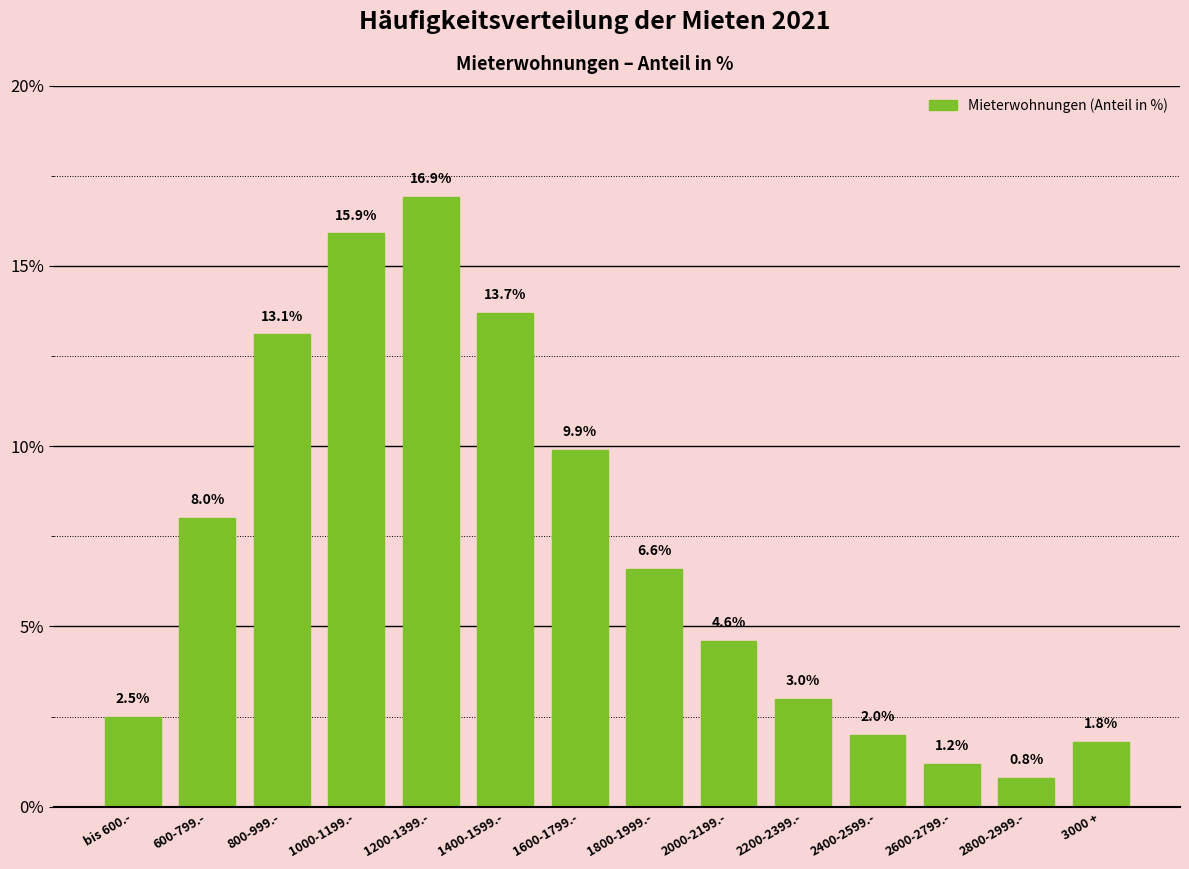

Reading right to left, what are all the values shown in this chart?

3000 +=1.8	2800-2999.-=0.8	2600-2799.-=1.2	2400-2599.-=2.0	2200-2399.-=3.0	2000-2199.-=4.6	1800-1999.-=6.6	1600-1799.-=9.9	1400-1599.-=13.7	1200-1399.-=16.9	1000-1199.-=15.9	800-999.-=13.1	600-799.-=8.0	bis 600.-=2.5